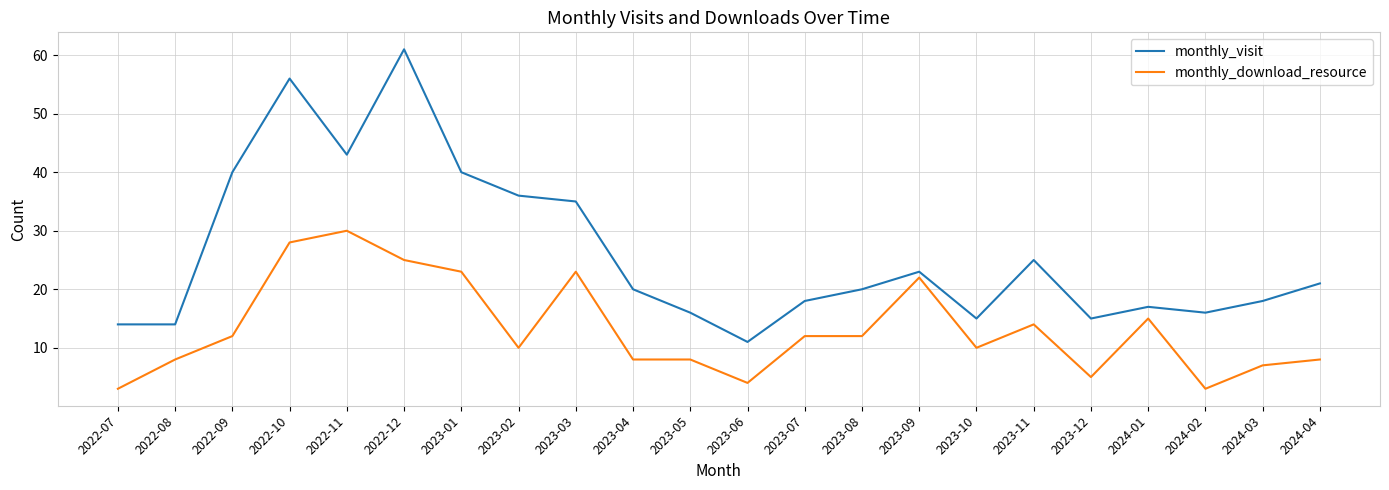

What position from the right is 2022-07?

22